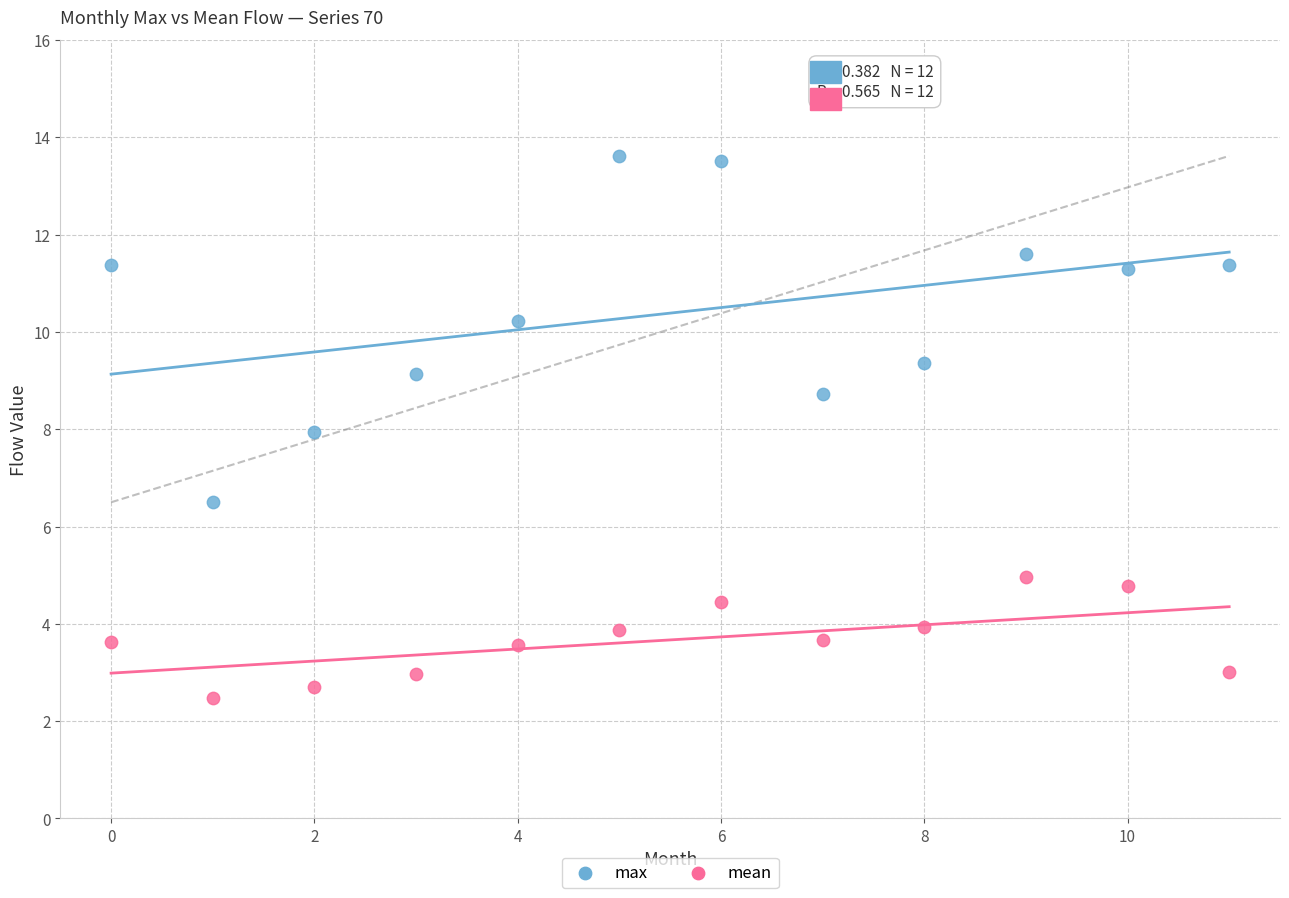

Which series reaches the maximum Y coordinate?

max